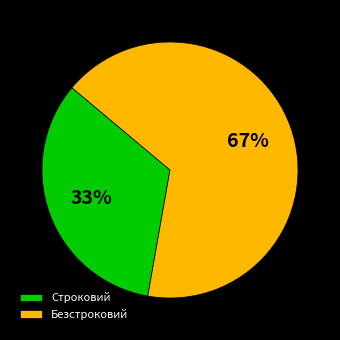

To the nearest percent, what is the combined percentage of Строковий and Безстроковий?

100%